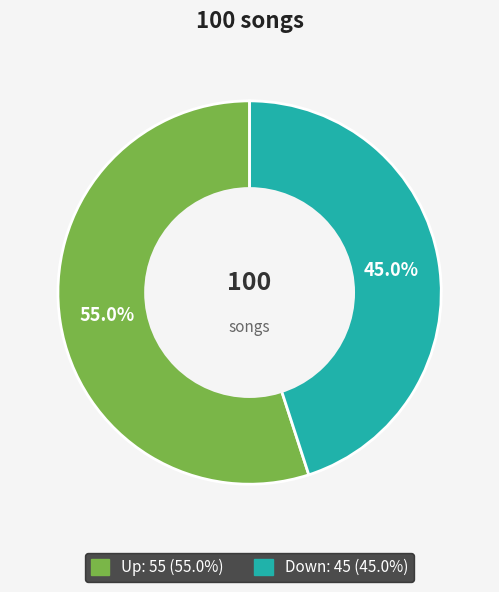

Is there a majority slice in this chart?

Yes